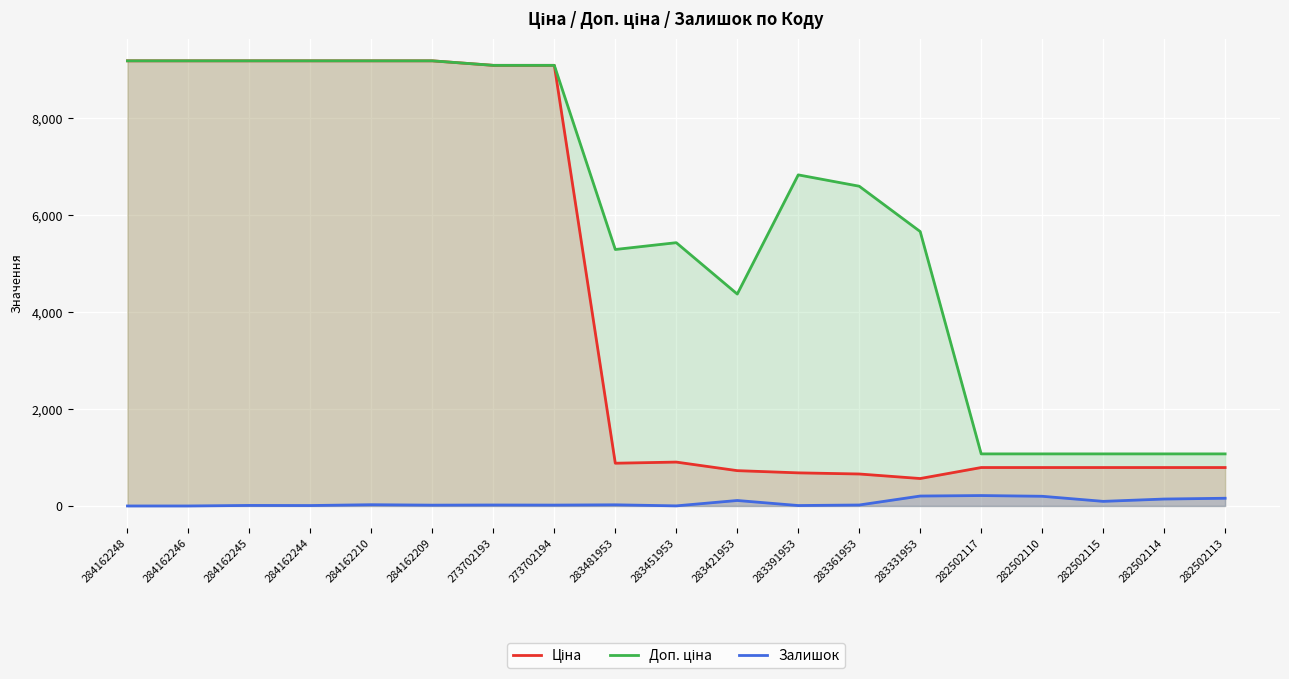

At which label is Ціна closest to 4875?

283451953